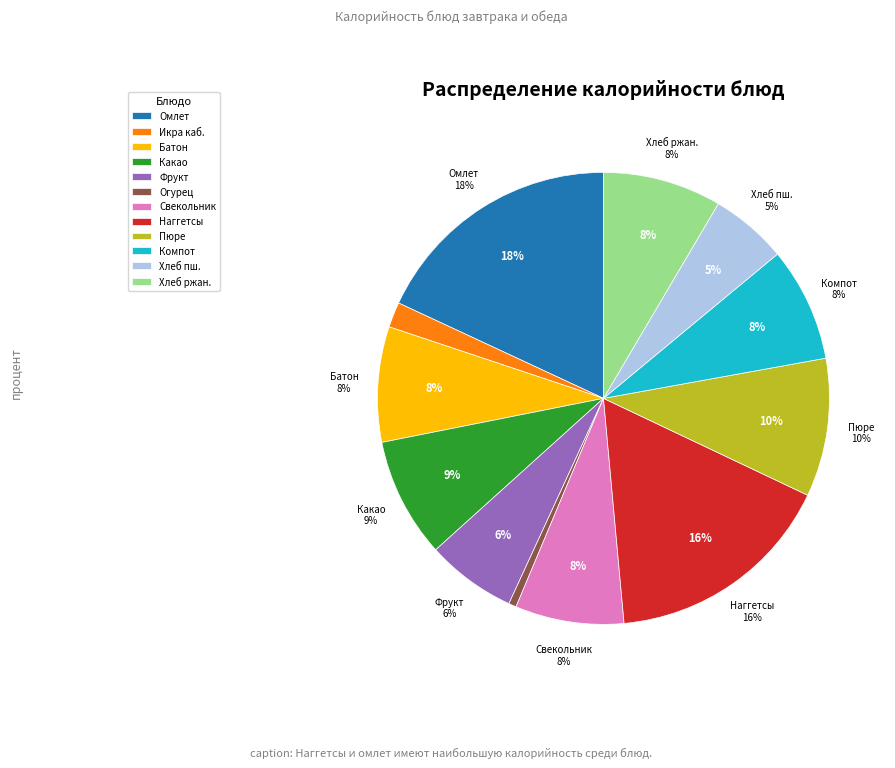

Count the number of slices in the pie.

12